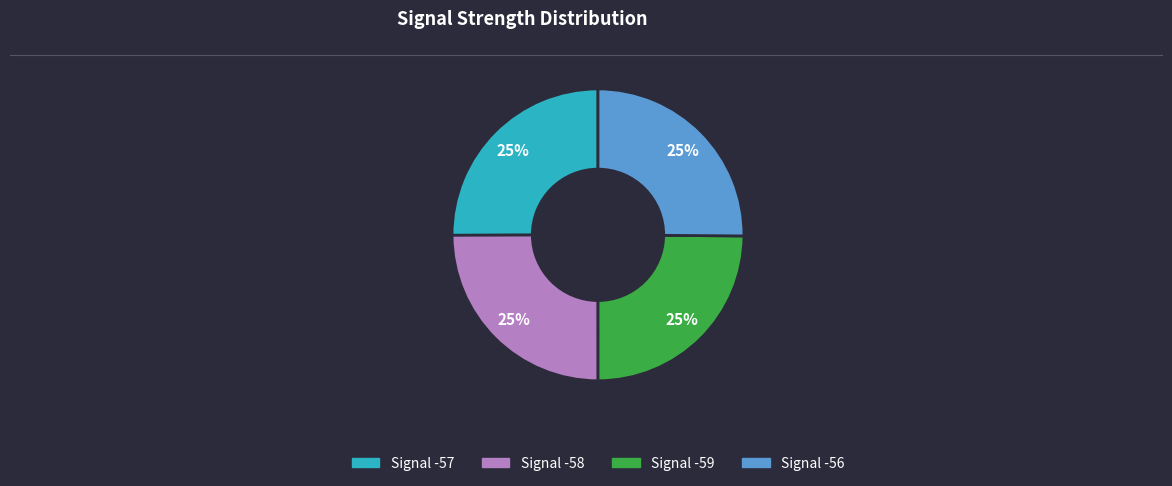

How many slices are in this pie chart?

4